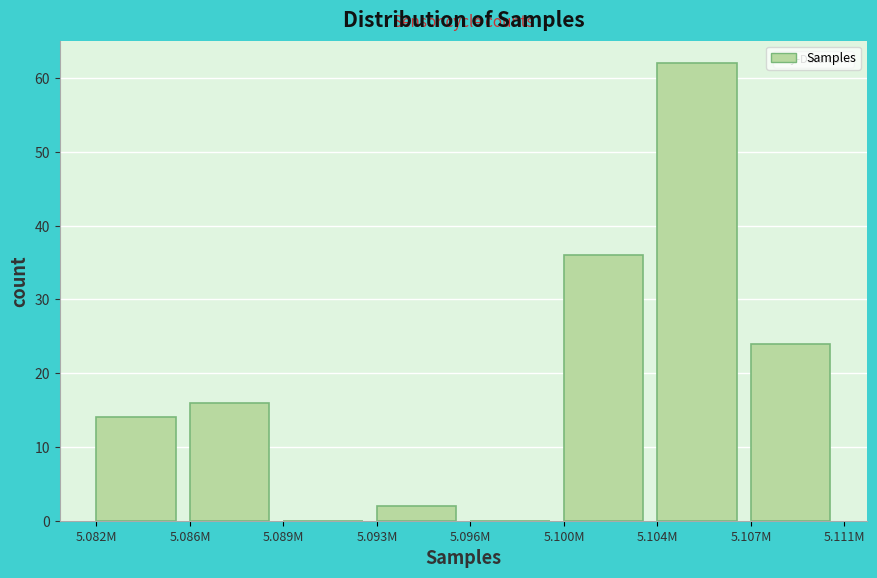

Reading left to right, transcribe all the data shown in this chart.

5.082M=14	5.086M=16	5.089M=0	5.093M=2	5.096M=0	5.100M=36	5.104M=62	5.107M=24